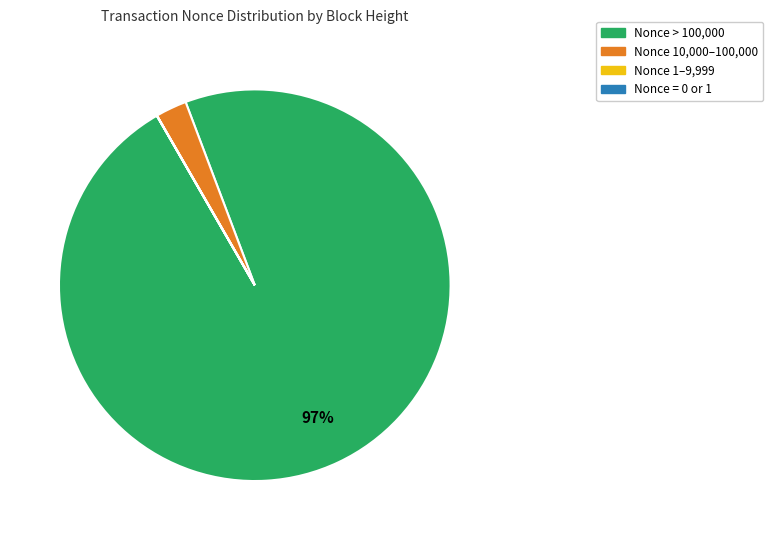

To the nearest percent, what is the average slice percentage?

25%